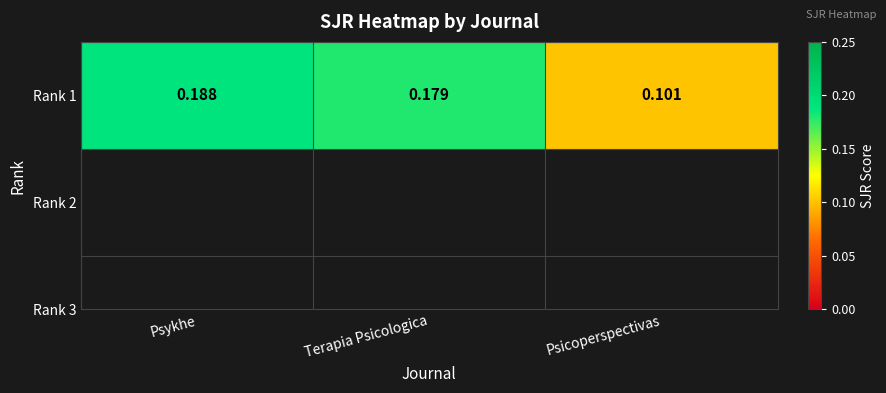

At which category does the chart reach its peak across all series?

Psykhe